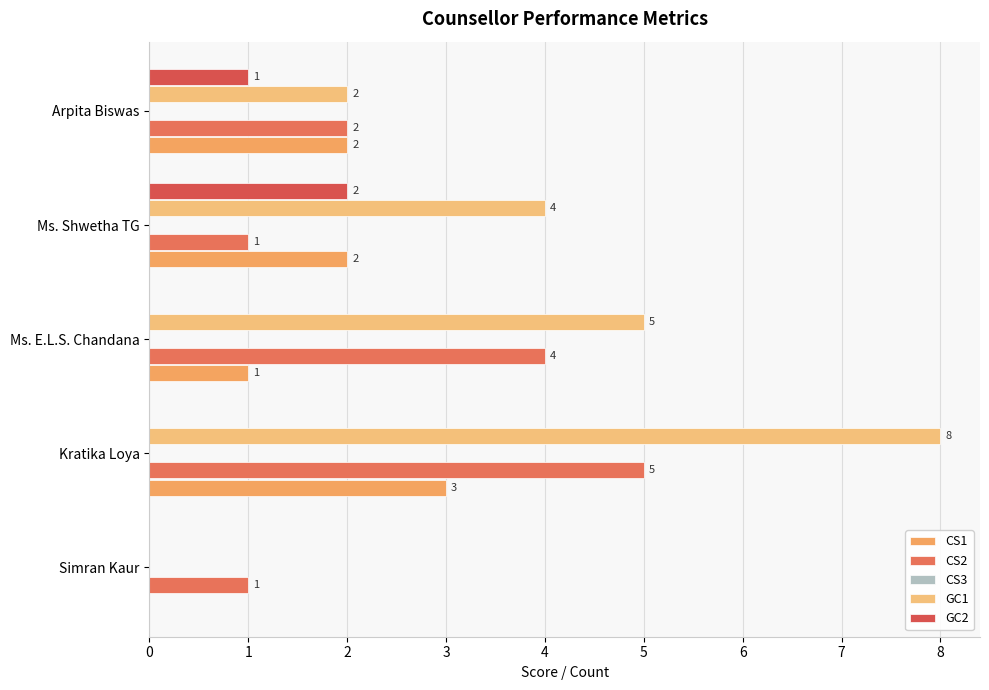

How many values in the GC2 series exceed 0?

2